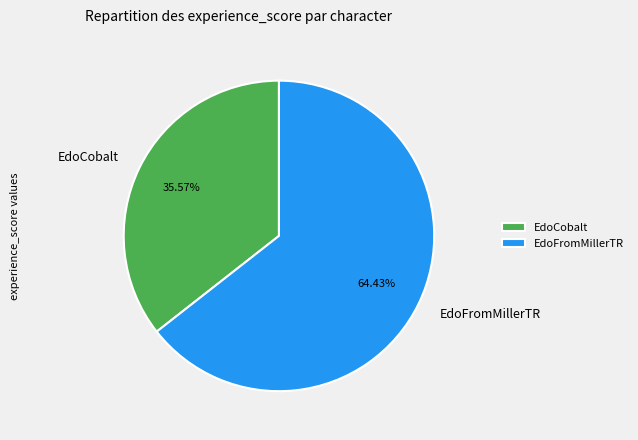

Which has a higher value, EdoFromMillerTR or EdoCobalt?

EdoFromMillerTR